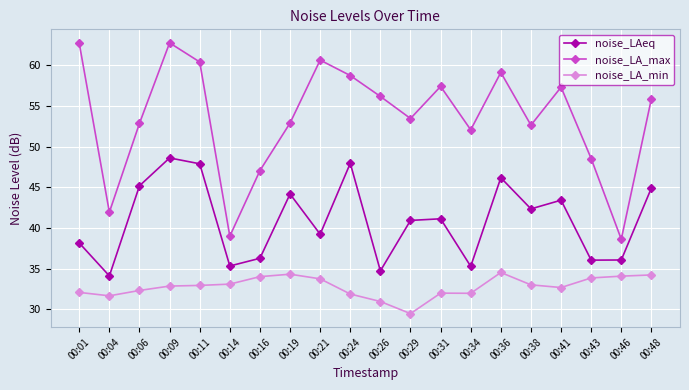

At how many categories does at least one series exceed 60?

4